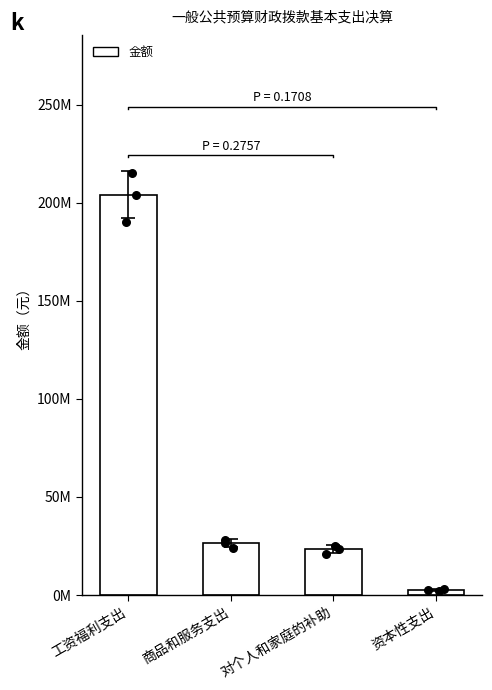

Approximately how many times larger is the value at 商品和服务支出 compared to 工资福利支出?

0.1